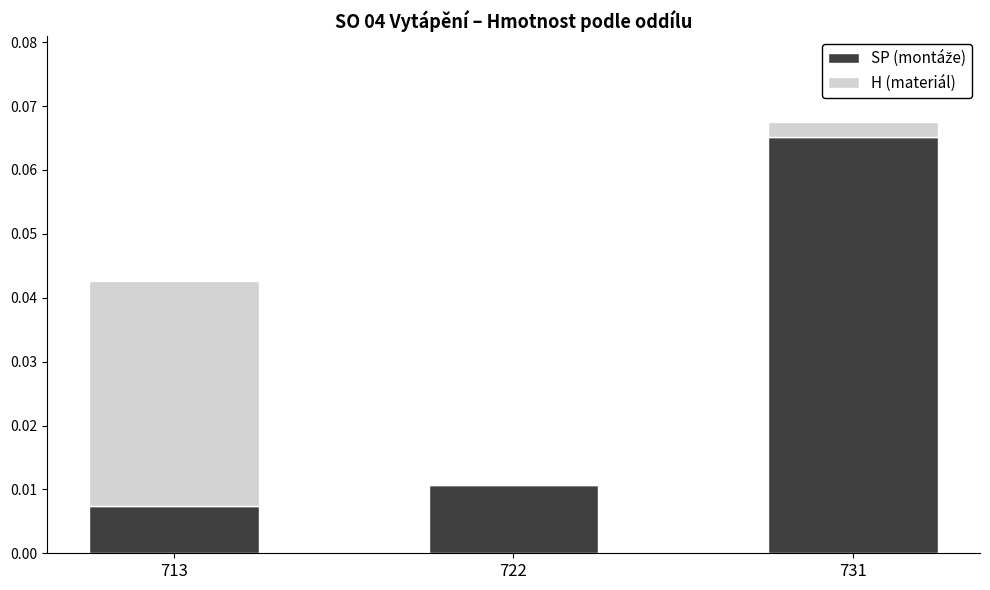

At which category is the sum across all series the highest?

731